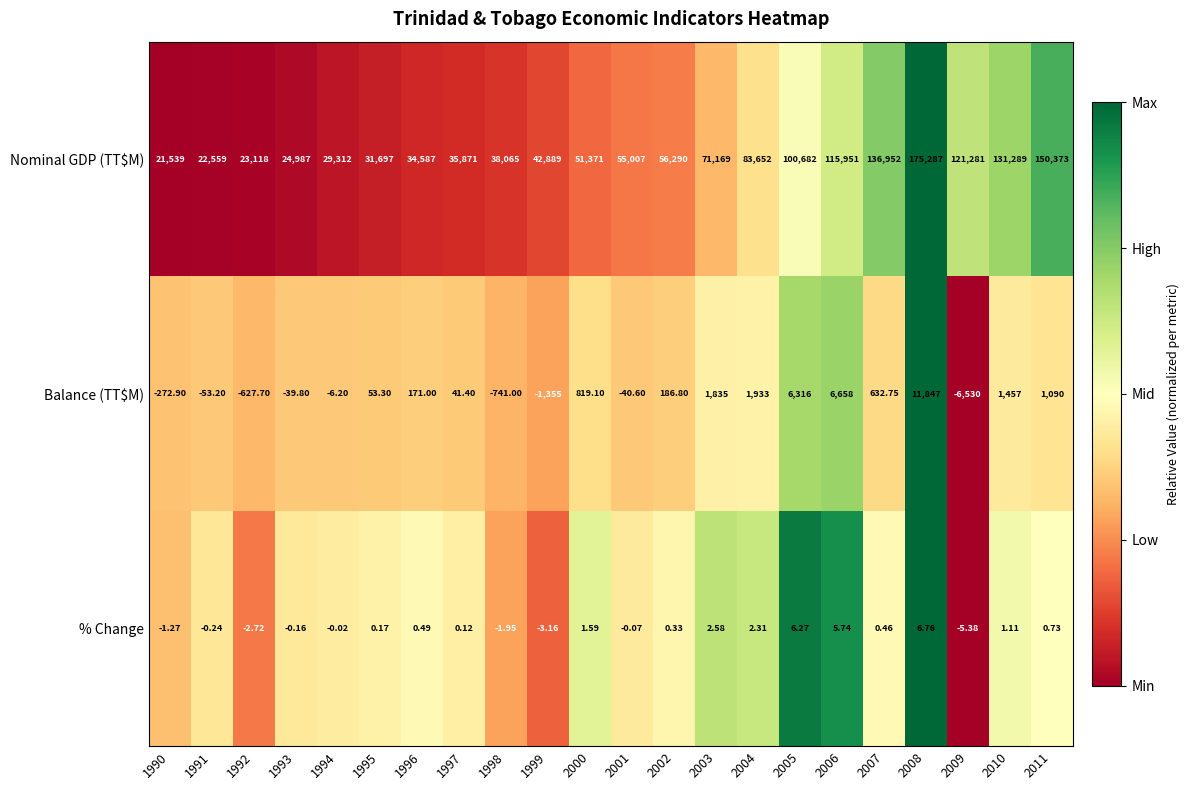

Between 1991 and 2002, which series saw the biggest shift?

Nominal GDP (TT$M)